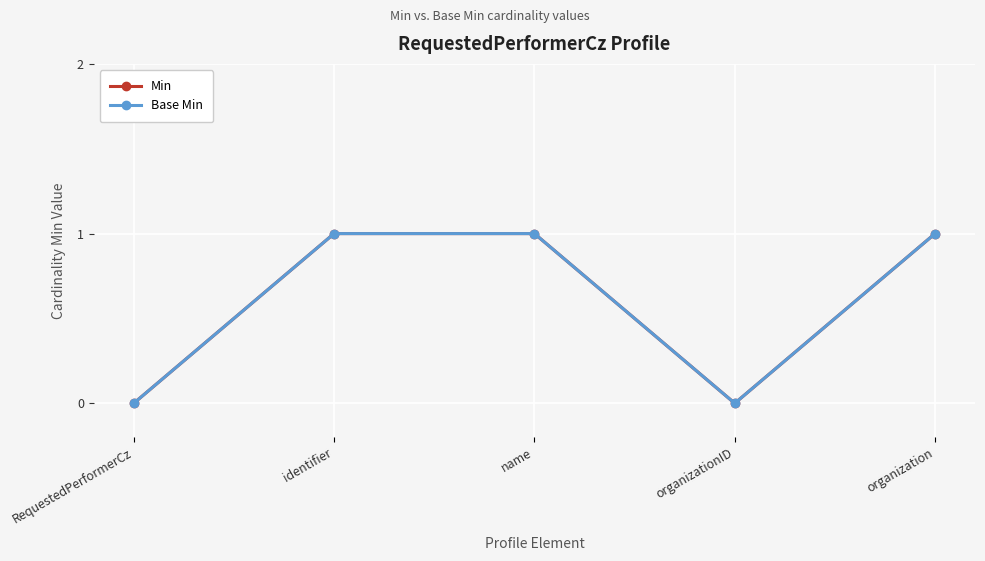

The Min series shows 1 at RequestedPerformerCz. True or false?

False